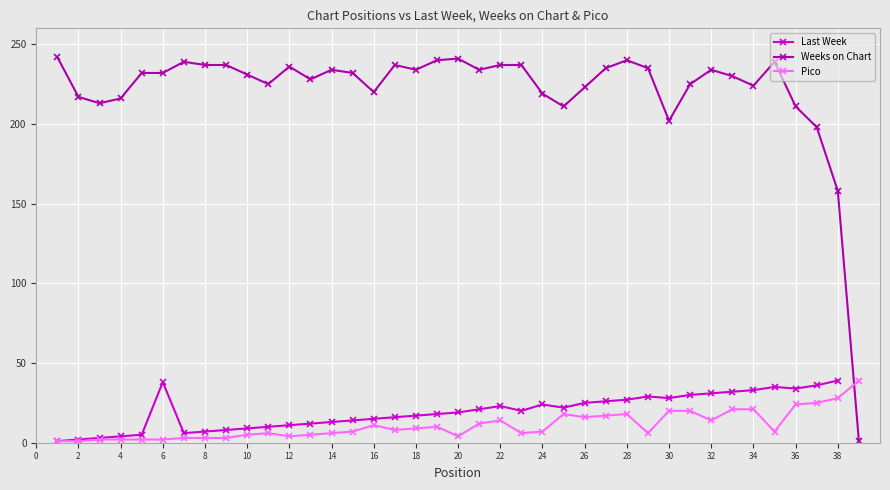

What is the highest value of the Pico series?

39